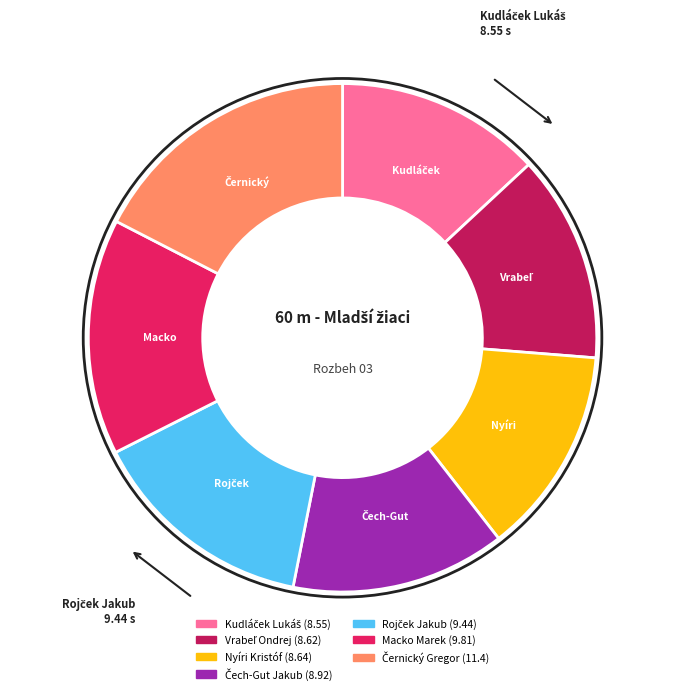

How many segments does this pie chart have?

7